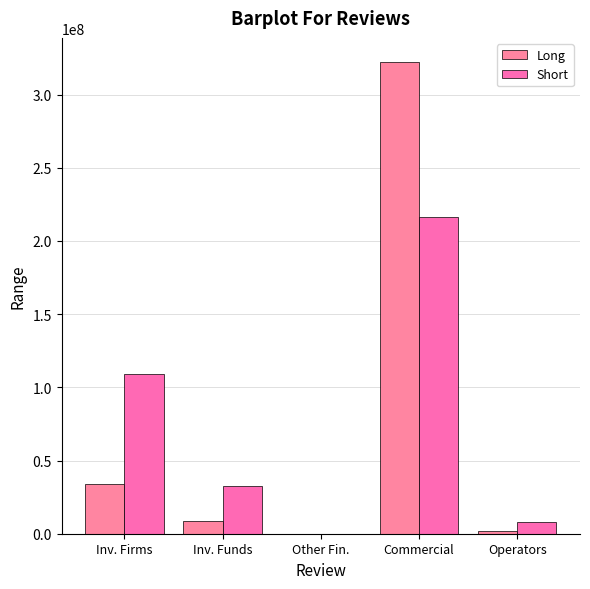

How many values in Short are above zero?

4